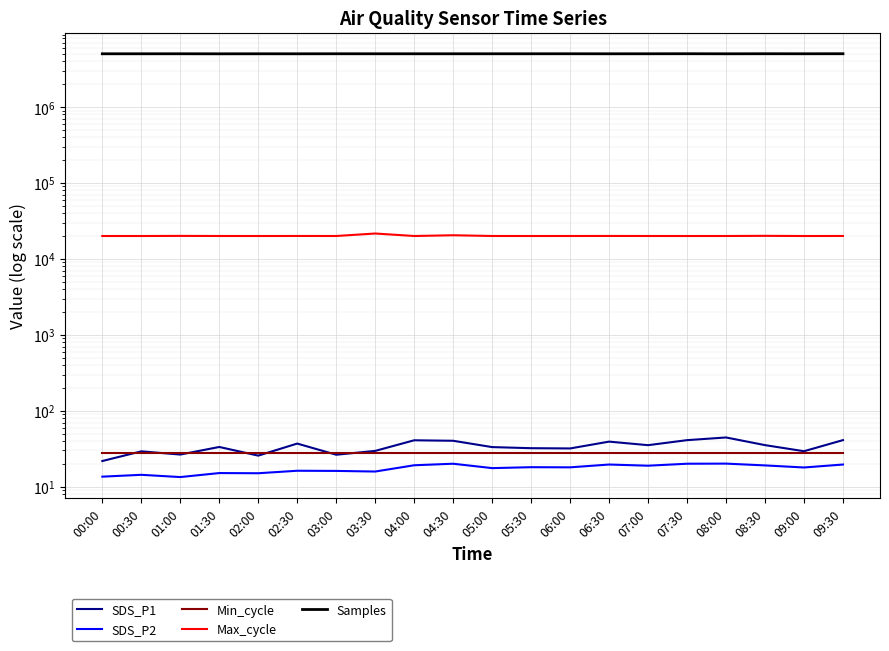

True or false: Max_cycle and Samples intersect in this chart.

False